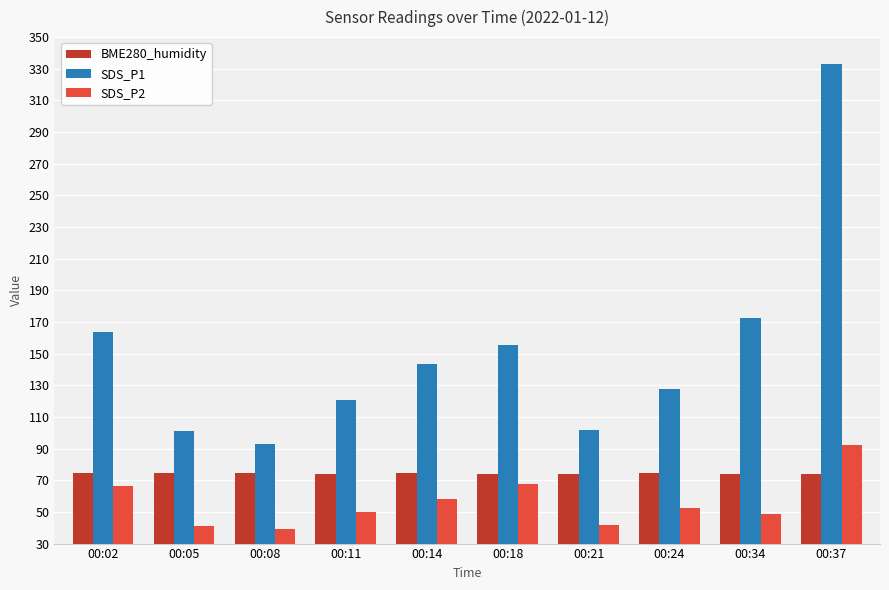

Where does the SDS_P1 series first go above 143?

00:02